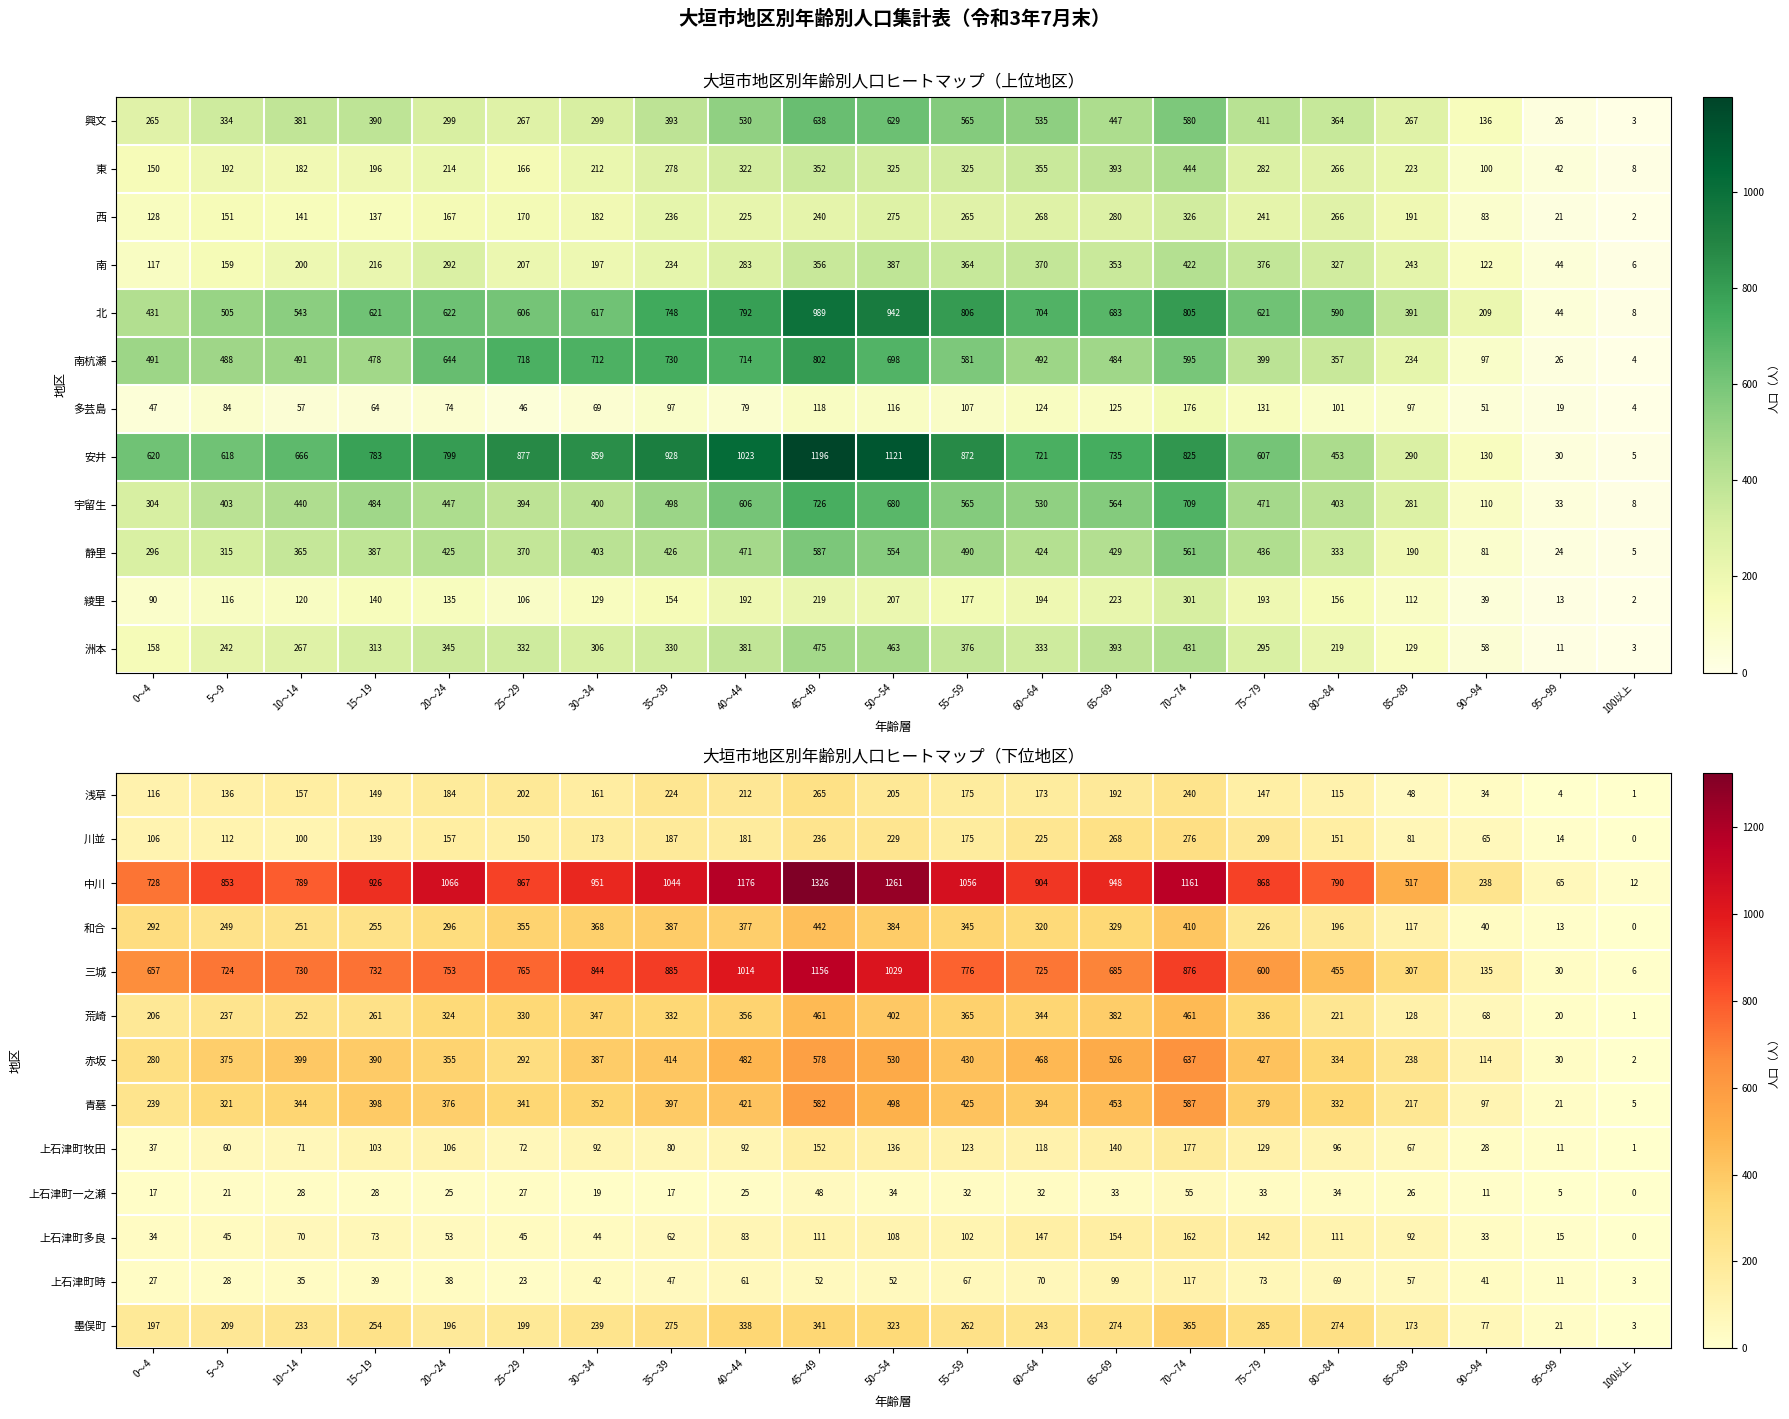

Is the value of 中川 at 90～94 greater than the value of 川並 at 45～49?

Yes